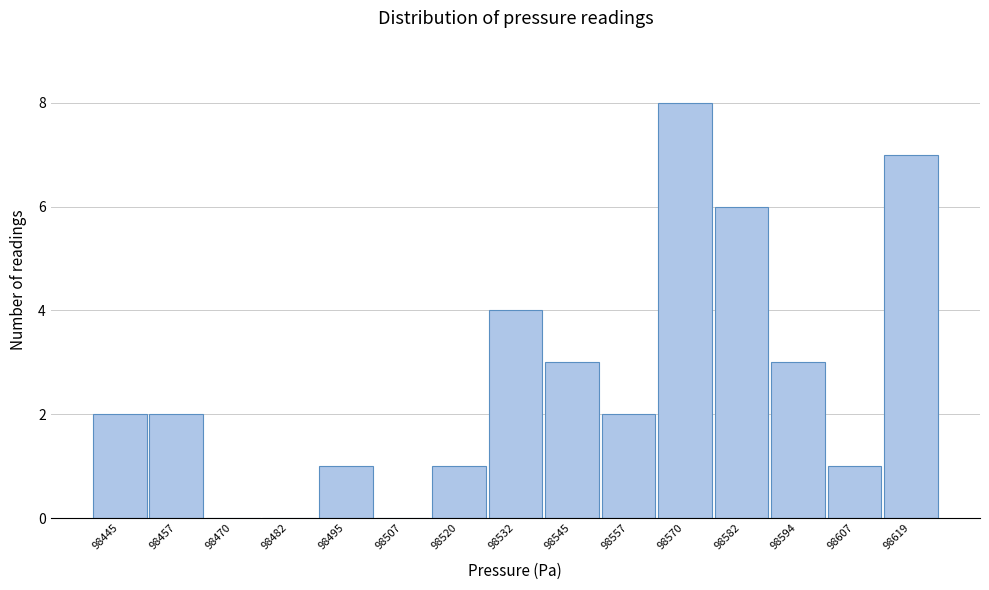

Reading left to right, transcribe all the data shown in this chart.

98445=2	98457=2	98470=0	98482=0	98495=1	98507=0	98520=1	98532=4	98545=3	98557=2	98570=8	98582=6	98594=3	98607=1	98619=7